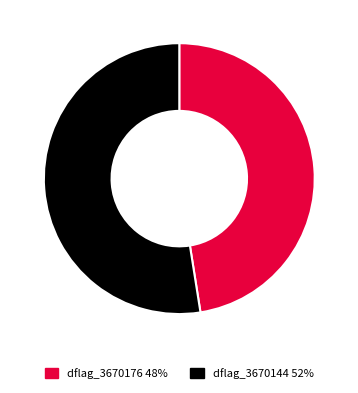

Is there a majority slice in this chart?

Yes